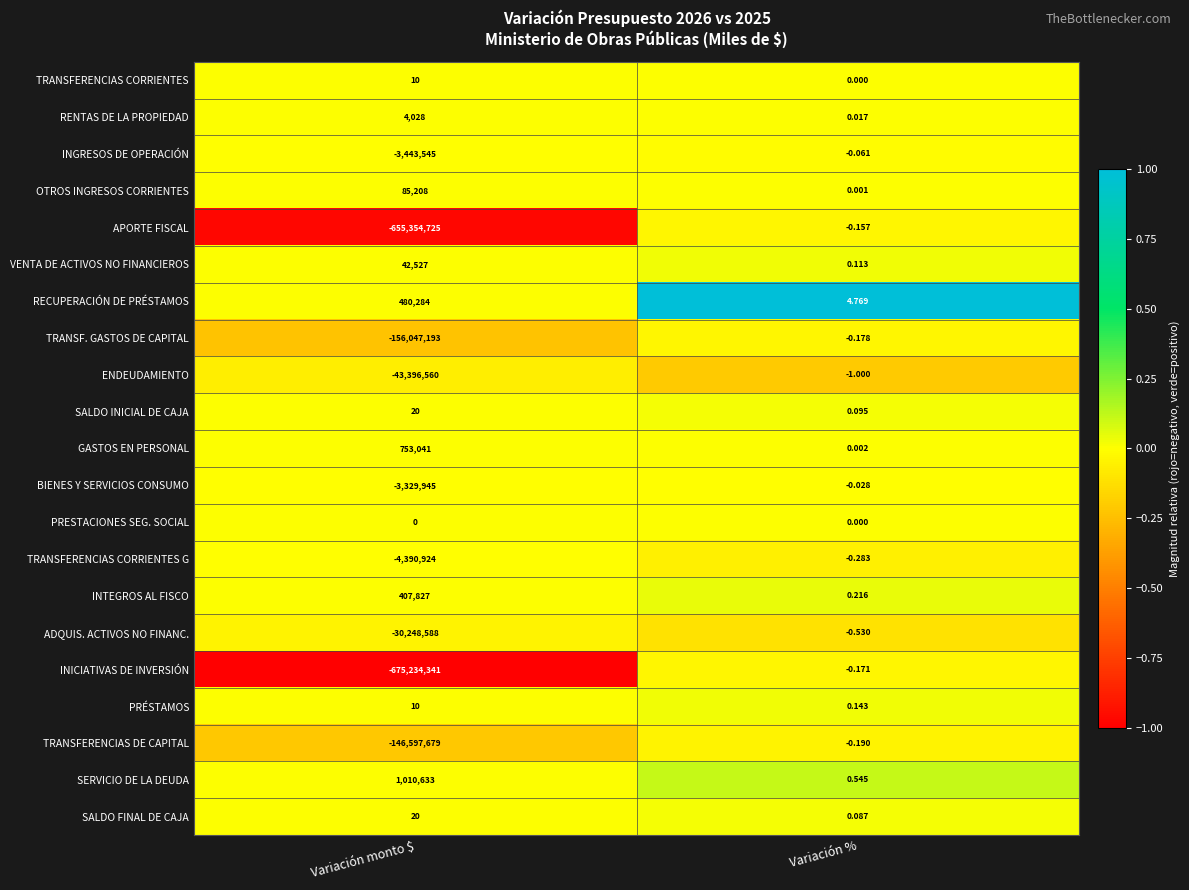

Which series changed the most between Variación monto $ and Variación %?

INICIATIVAS DE INVERSIÓN